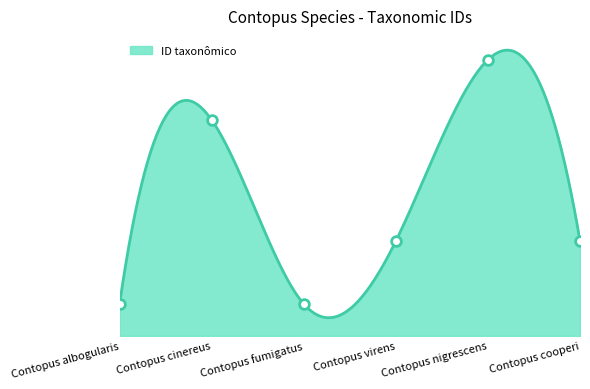

Approximately how many times larger is the value at Contopus nigrescens compared to Contopus albogularis?

2.1